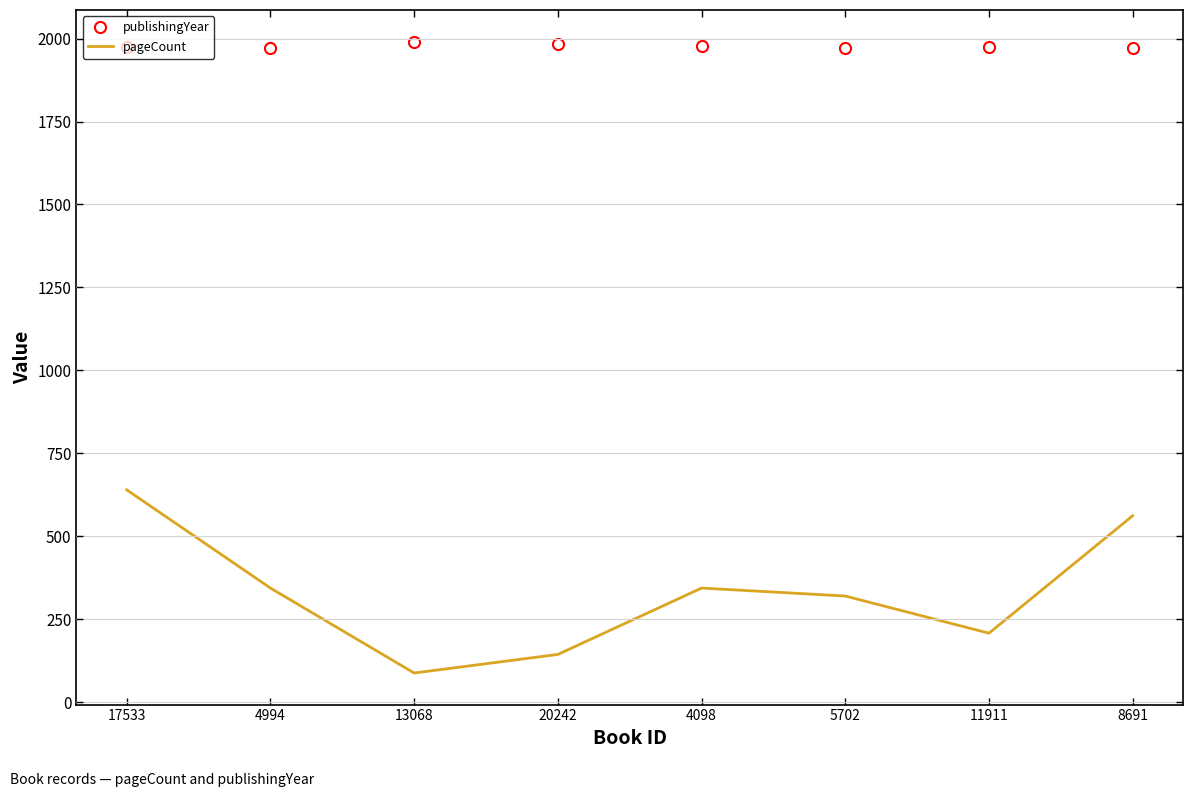

What is the difference between the pageCount values at 13068 and 4994?

256